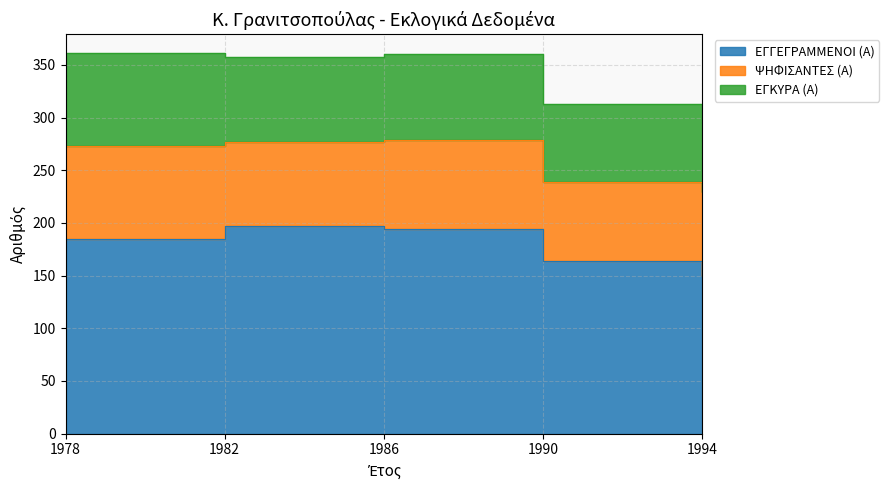

What is the value of the ΕΓΓΕΓΡΑΜΜΕΝΟΙ (Α) point at the 5th from the left?

150